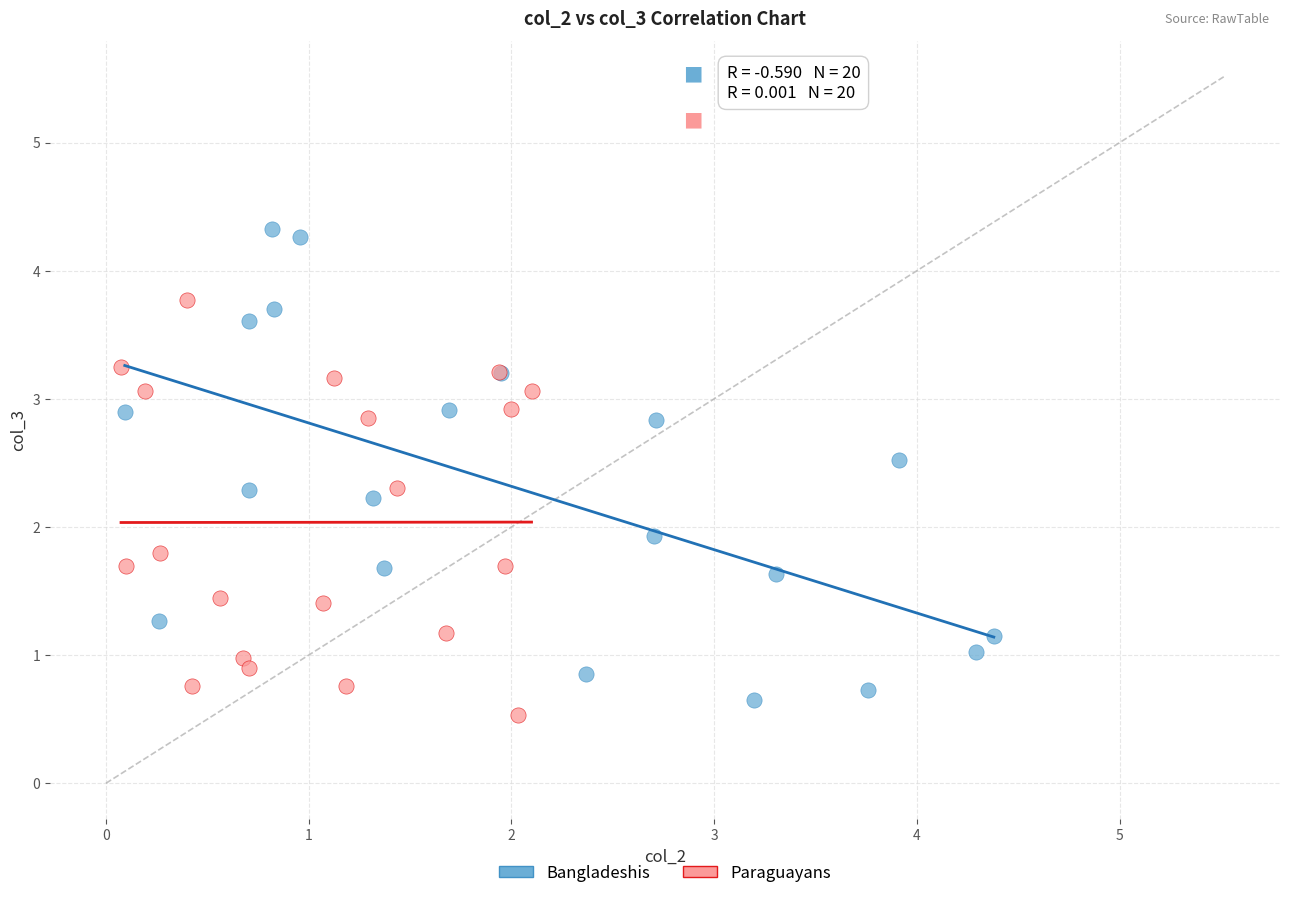

Which series contains the highest Y value?

Bangladeshis